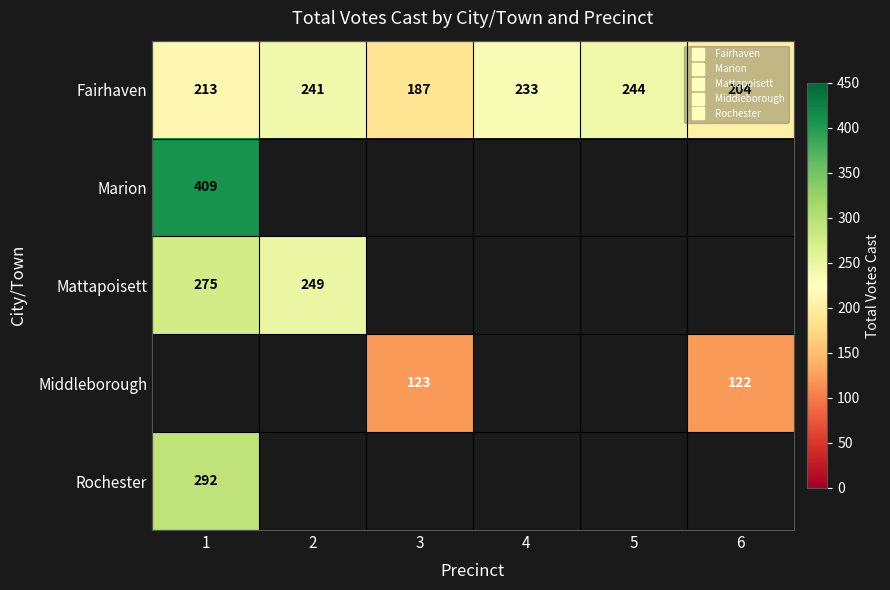

How many data points in Fairhaven are less than 233?

3